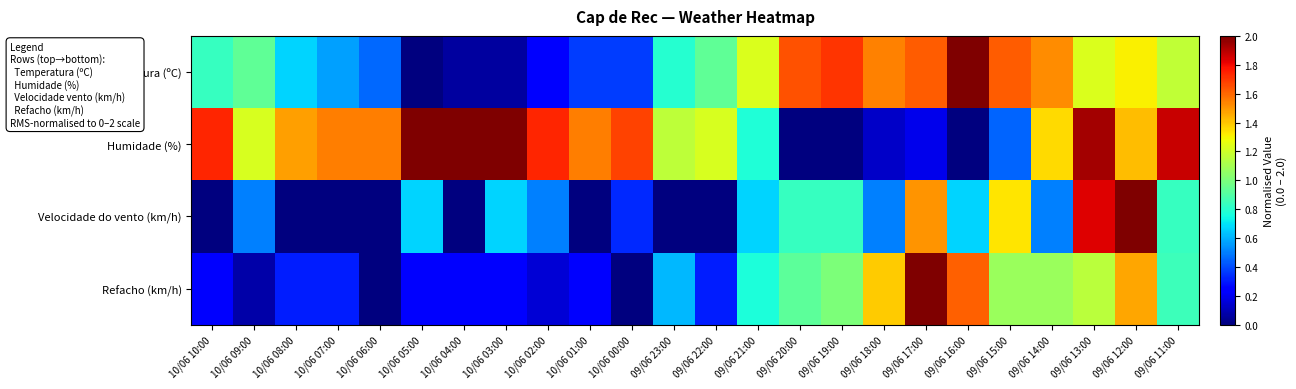

Which series has the widest spread of values?

Temperatura (ºC)